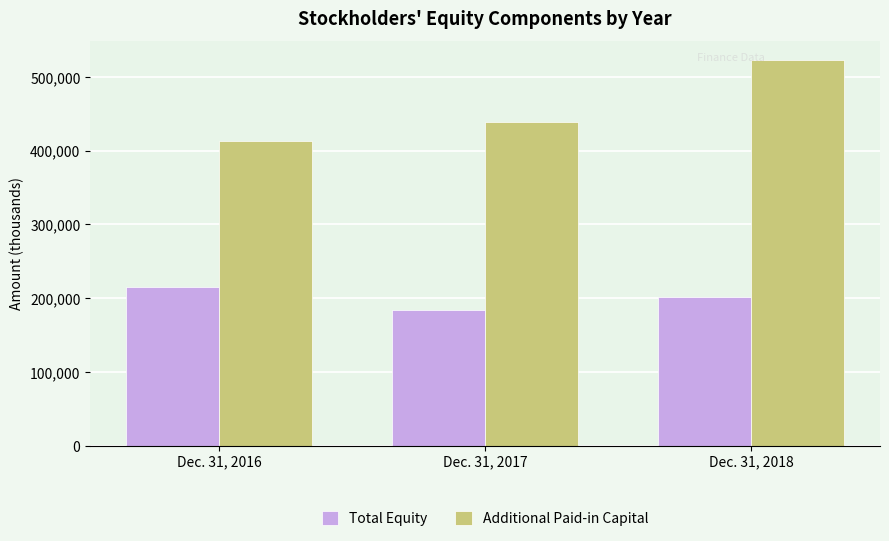

True or false: Additional Paid-in Capital has a value of 625318 at Dec. 31, 2016.

False